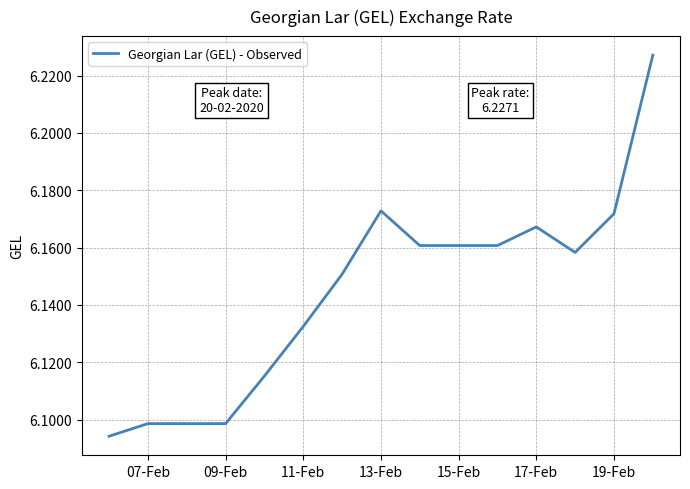

Does the chart have visible grid lines?

Yes